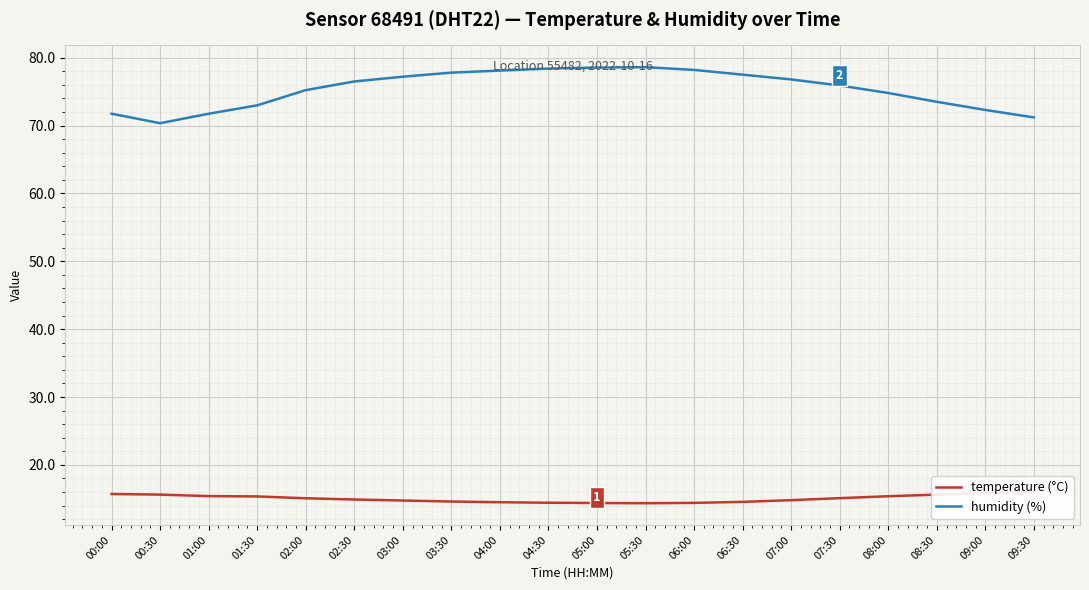

What value does the temperature (°C) series have at 04:30?

14.4